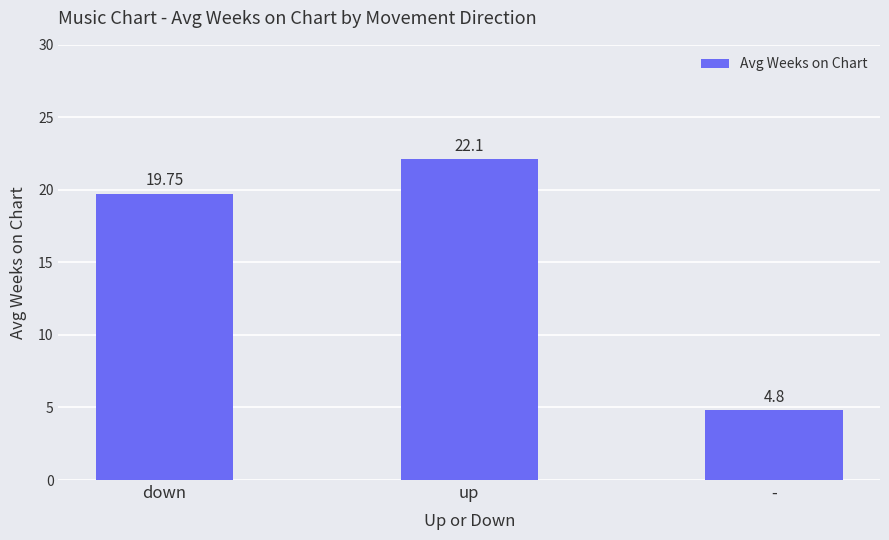

What is the minimum value shown in the chart?

4.8